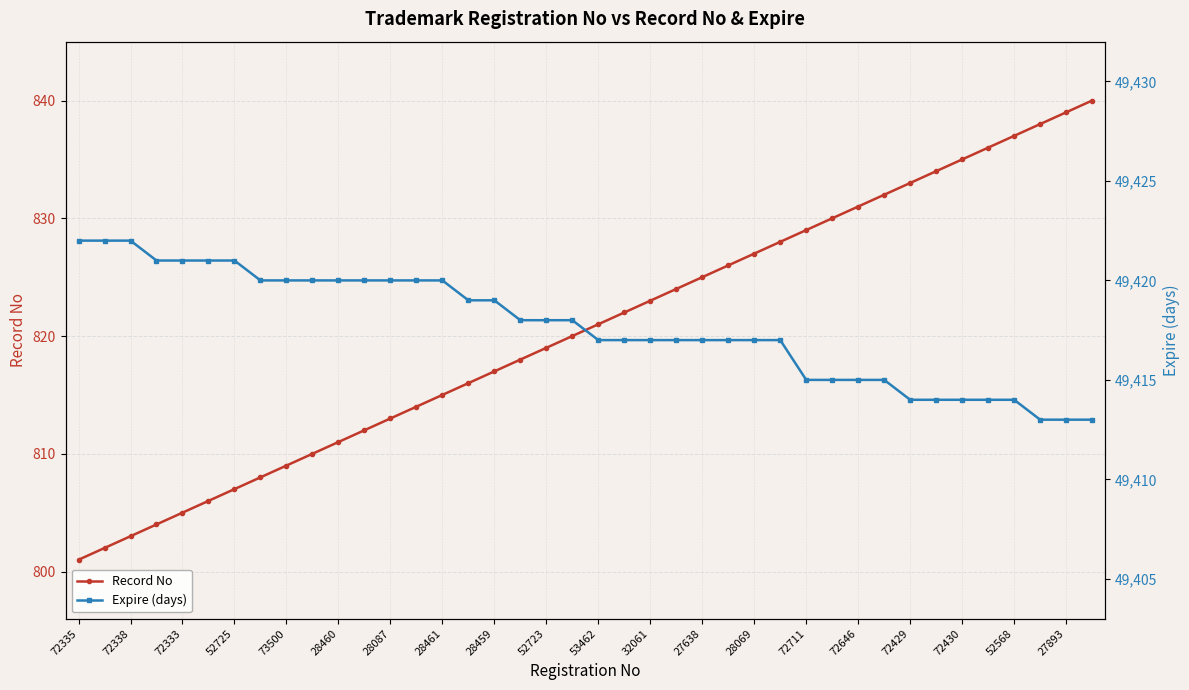

What is the lowest value of the Record No series?

801